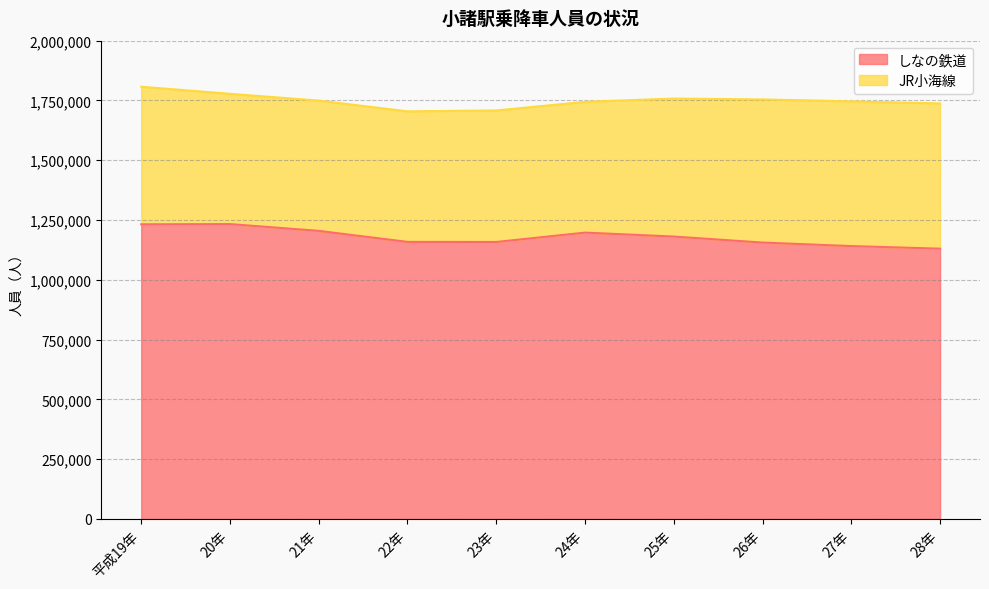

Approximately how many times larger is the value at 22年 compared to 20年?

0.9